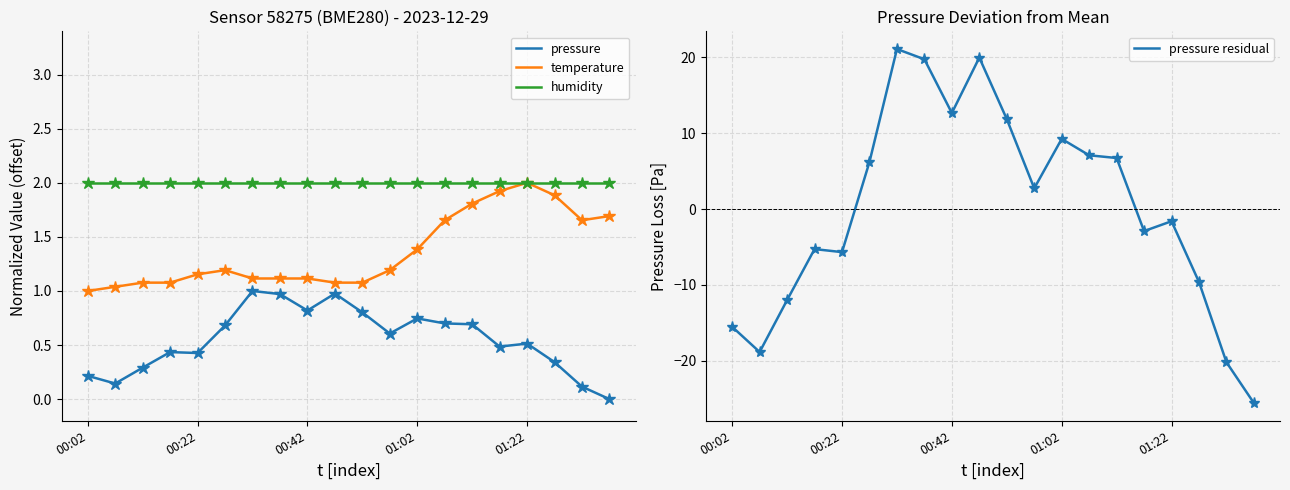

List the series in order of their overall mean, lowest first.

pressure residual, pressure, temperature, humidity